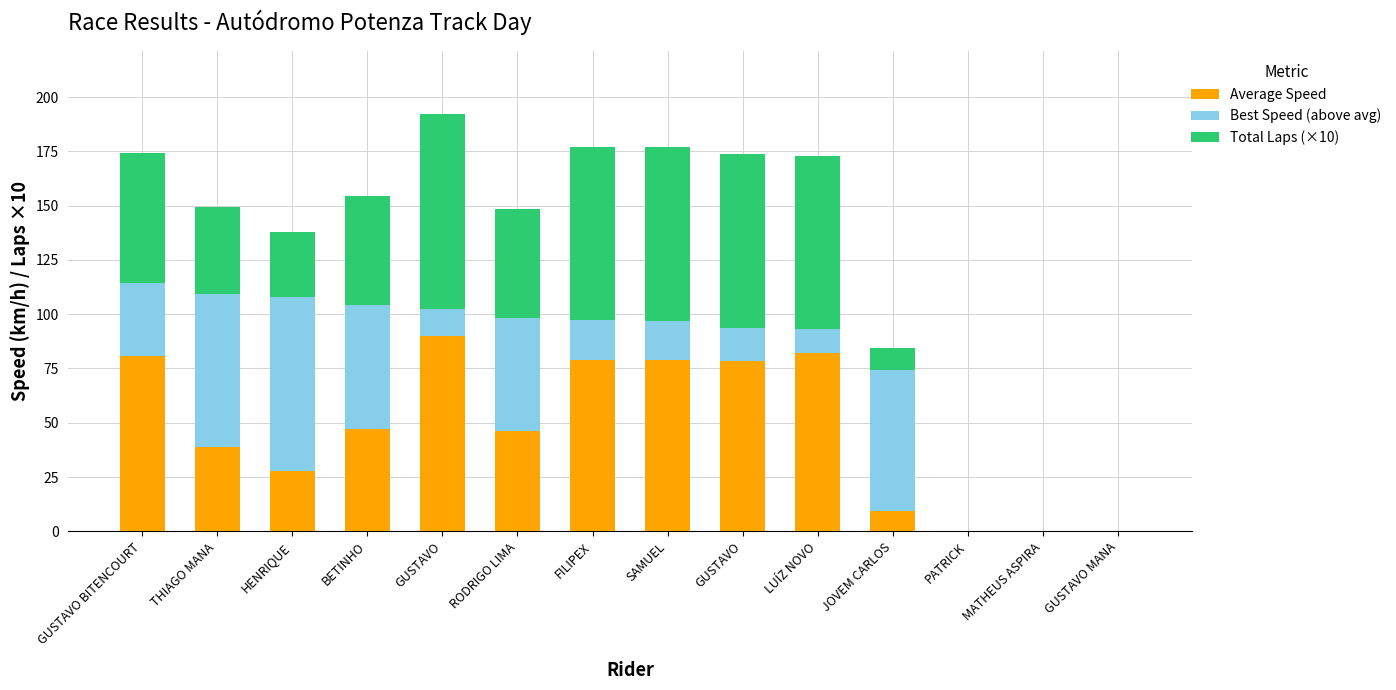

Which series has the largest total across all categories?

Average Speed